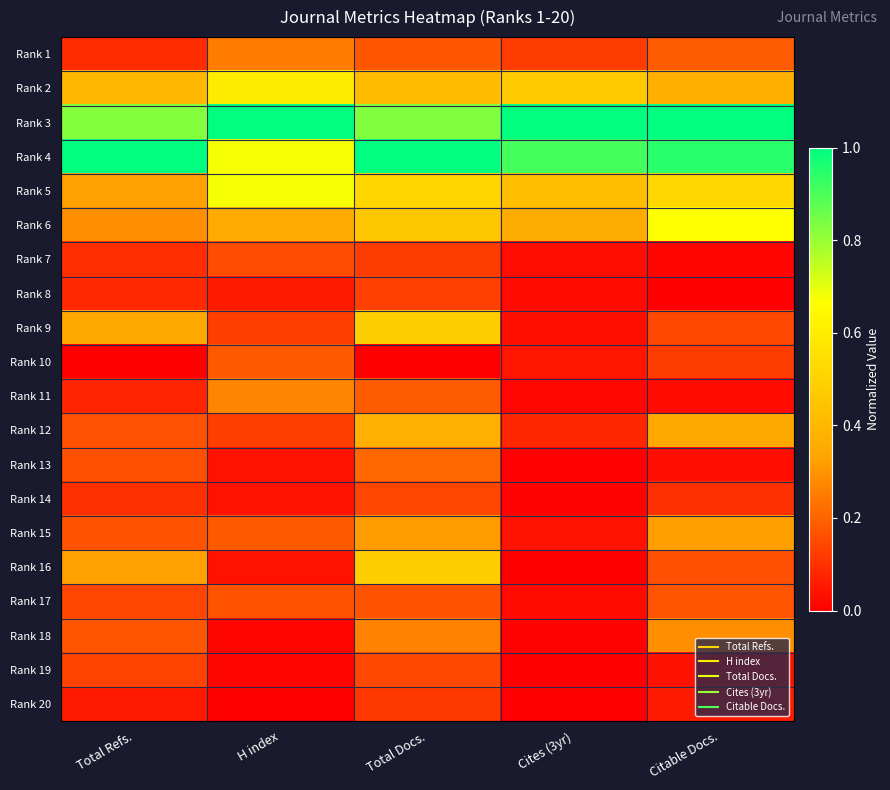

Reading right to left, list all the values displayed in this chart.

Rank 1: Citable Docs.=0.2	Cites (3yr)=0.1	Total Docs.=0.2	H index=0.3	Total Refs.=0.1
Rank 2: Citable Docs.=0.4	Cites (3yr)=0.5	Total Docs.=0.4	H index=0.6	Total Refs.=0.4
Rank 3: Citable Docs.=1.0	Cites (3yr)=1.0	Total Docs.=0.8	H index=1.0	Total Refs.=0.8
Rank 4: Citable Docs.=0.9	Cites (3yr)=0.9	Total Docs.=1.0	H index=0.7	Total Refs.=1.0
Rank 5: Citable Docs.=0.5	Cites (3yr)=0.4	Total Docs.=0.5	H index=0.7	Total Refs.=0.3
Rank 6: Citable Docs.=0.7	Cites (3yr)=0.4	Total Docs.=0.5	H index=0.4	Total Refs.=0.3
Rank 7: Citable Docs.=0.0	Cites (3yr)=0.0	Total Docs.=0.1	H index=0.2	Total Refs.=0.1
Rank 8: Citable Docs.=0.0	Cites (3yr)=0.0	Total Docs.=0.1	H index=0.1	Total Refs.=0.1
Rank 9: Citable Docs.=0.1	Cites (3yr)=0.0	Total Docs.=0.5	H index=0.1	Total Refs.=0.4
Rank 10: Citable Docs.=0.1	Cites (3yr)=0.0	Total Docs.=0.0	H index=0.2	Total Refs.=0.0
Rank 11: Citable Docs.=0.0	Cites (3yr)=0.0	Total Docs.=0.2	H index=0.3	Total Refs.=0.1
Rank 12: Citable Docs.=0.3	Cites (3yr)=0.1	Total Docs.=0.4	H index=0.1	Total Refs.=0.2
Rank 13: Citable Docs.=0.0	Cites (3yr)=0.0	Total Docs.=0.2	H index=0.0	Total Refs.=0.2
Rank 14: Citable Docs.=0.1	Cites (3yr)=0.0	Total Docs.=0.1	H index=0.0	Total Refs.=0.1
Rank 15: Citable Docs.=0.3	Cites (3yr)=0.0	Total Docs.=0.3	H index=0.2	Total Refs.=0.2
Rank 16: Citable Docs.=0.2	Cites (3yr)=0.0	Total Docs.=0.5	H index=0.0	Total Refs.=0.3
Rank 17: Citable Docs.=0.2	Cites (3yr)=0.0	Total Docs.=0.2	H index=0.2	Total Refs.=0.1
Rank 18: Citable Docs.=0.3	Cites (3yr)=0.0	Total Docs.=0.3	H index=0.0	Total Refs.=0.2
Rank 19: Citable Docs.=0.0	Cites (3yr)=0.0	Total Docs.=0.1	H index=0.0	Total Refs.=0.1
Rank 20: Citable Docs.=0.1	Cites (3yr)=0.0	Total Docs.=0.1	H index=0.0	Total Refs.=0.1